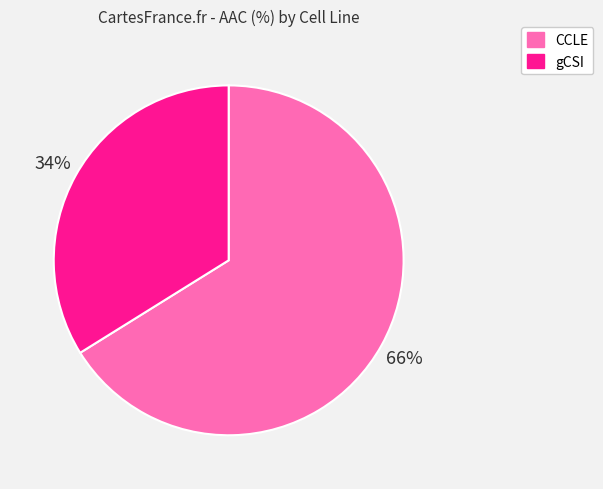

Is CCLE the majority of the pie?

Yes